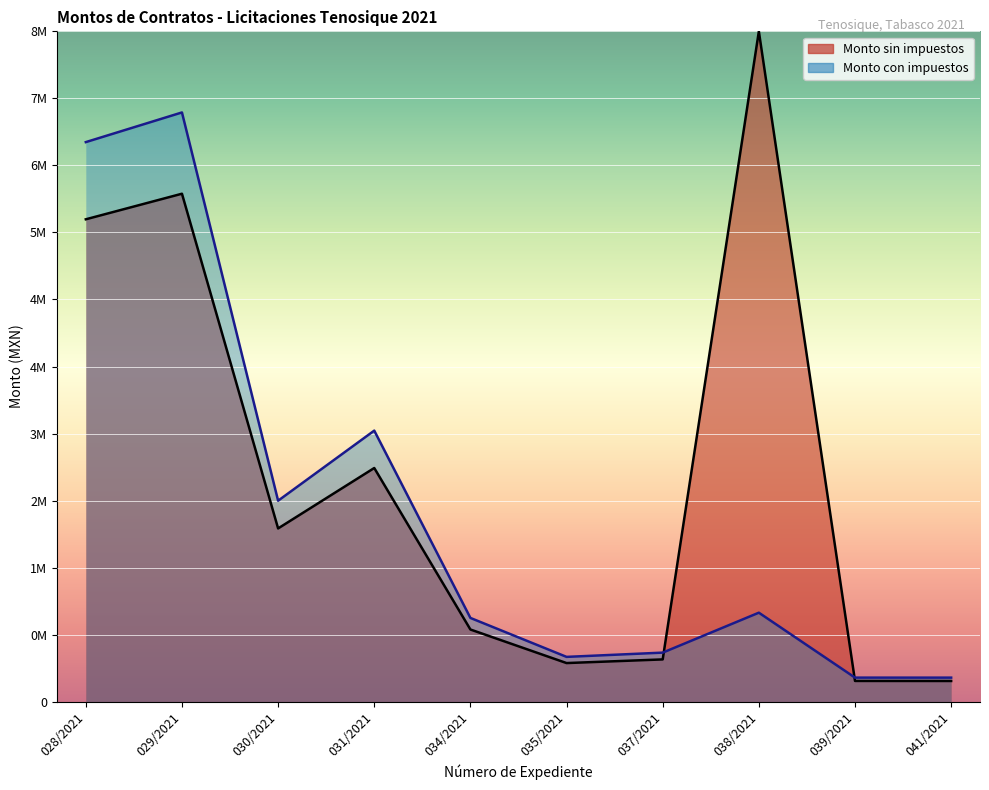

How many points are higher than both their immediate neighbors (excluding endpoints)?

3